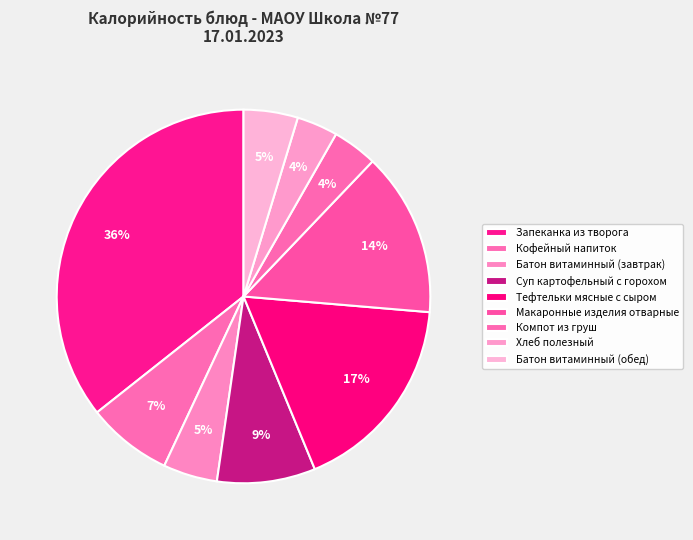

Between Хлеб полезный and Компот из груш, which is larger?

Компот из груш